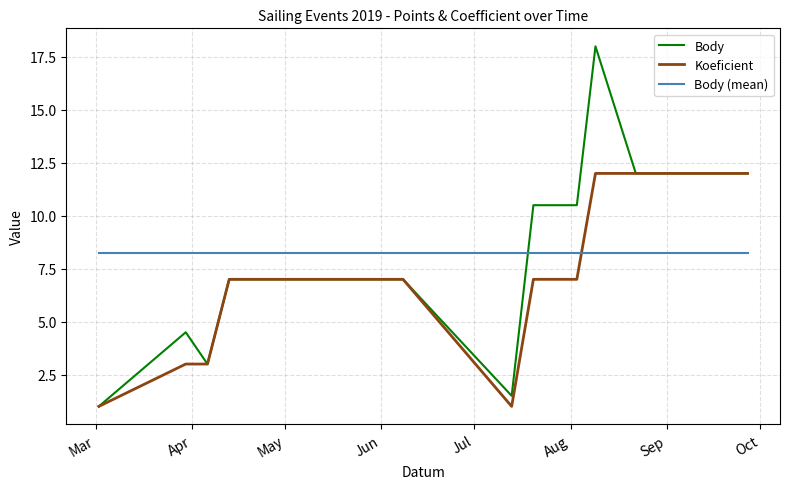

Which series has the largest range (max minus min)?

Body